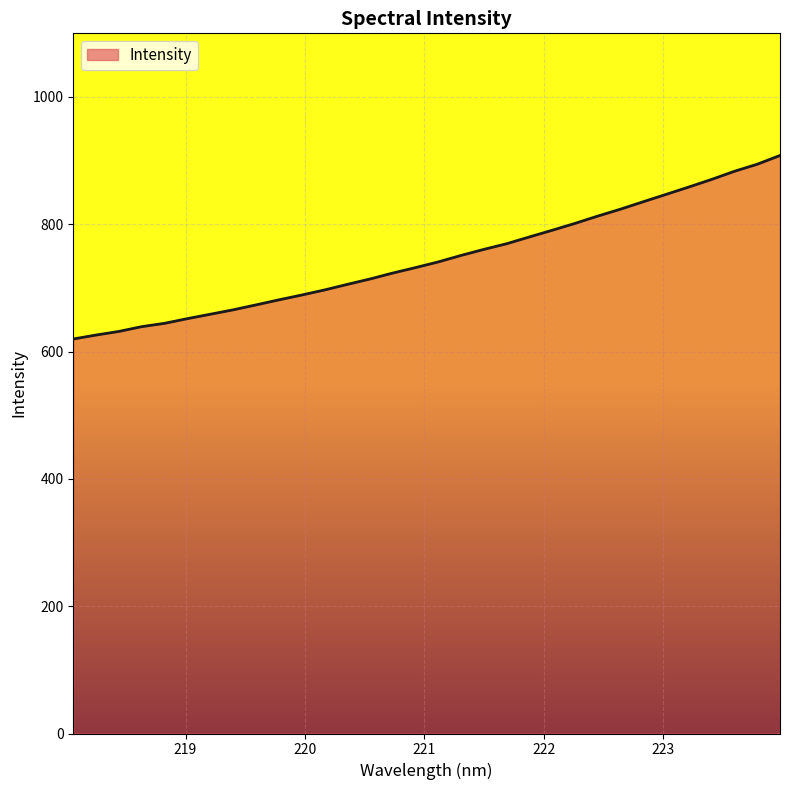

What is the difference between the maximum and minimum values?

288.3